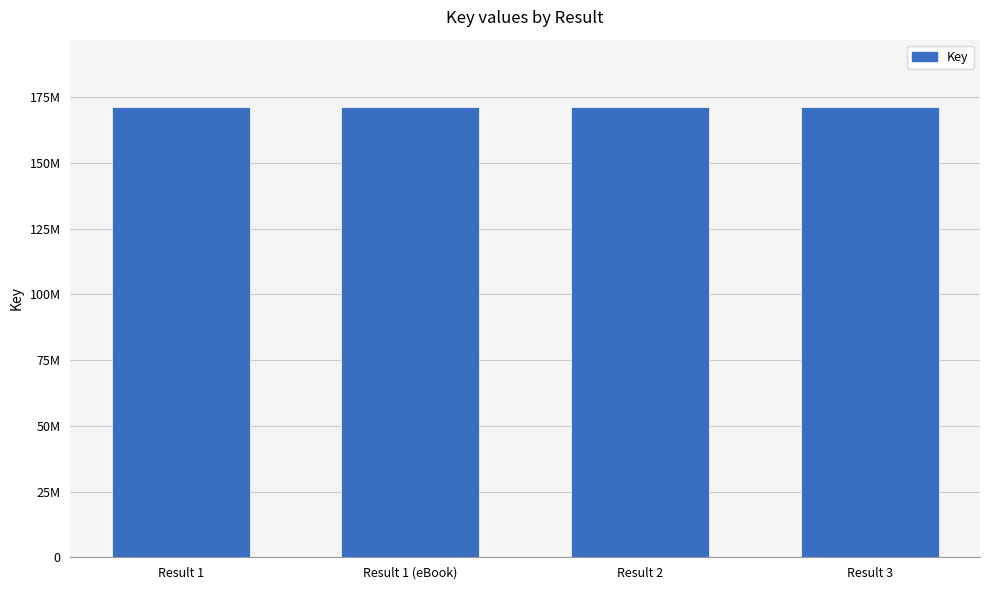

Approximately how many times larger is the value at Result 1 compared to Result 3?

1.0